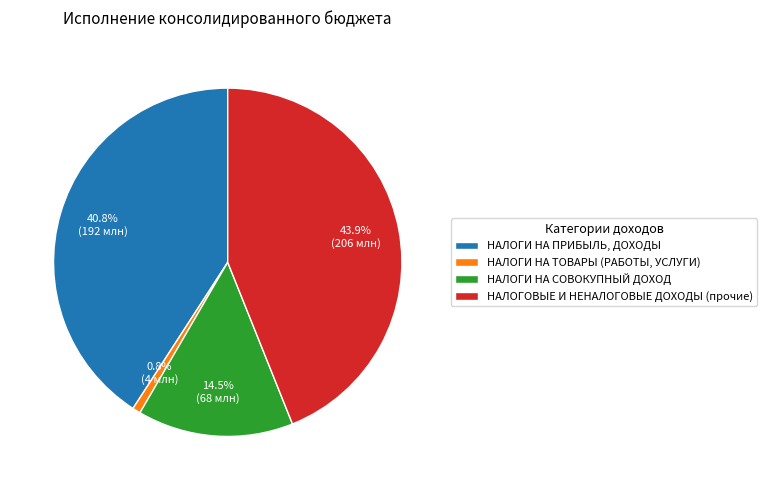

To the nearest percent, what is the difference between the largest and smallest slice percentages?

43%